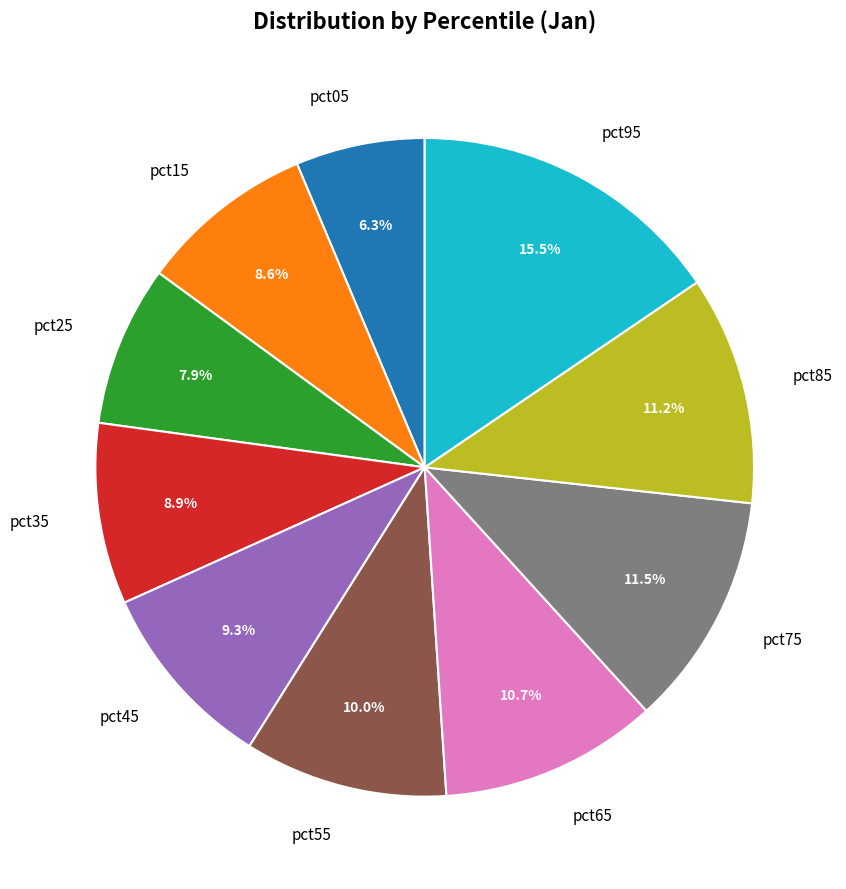

Combined, what portion of the pie is pct05 and pct25?

14.2%